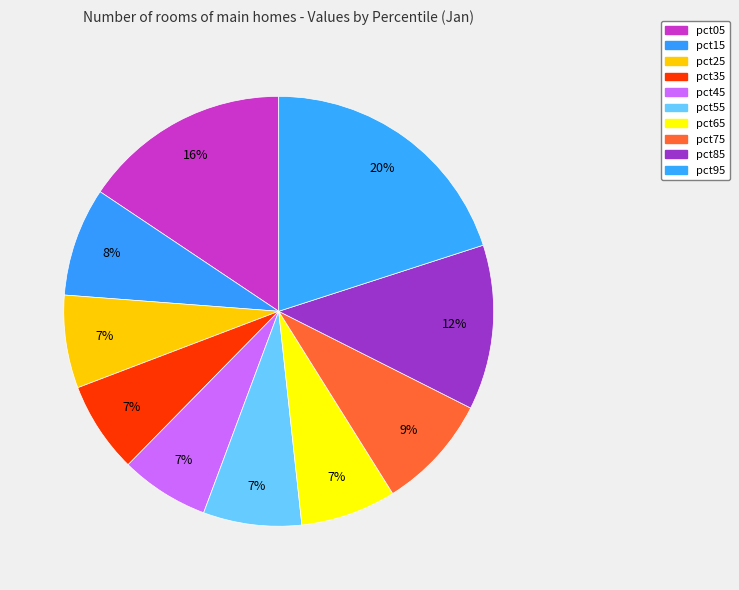

To the nearest percent, what percentage of the pie is pct65?

7%